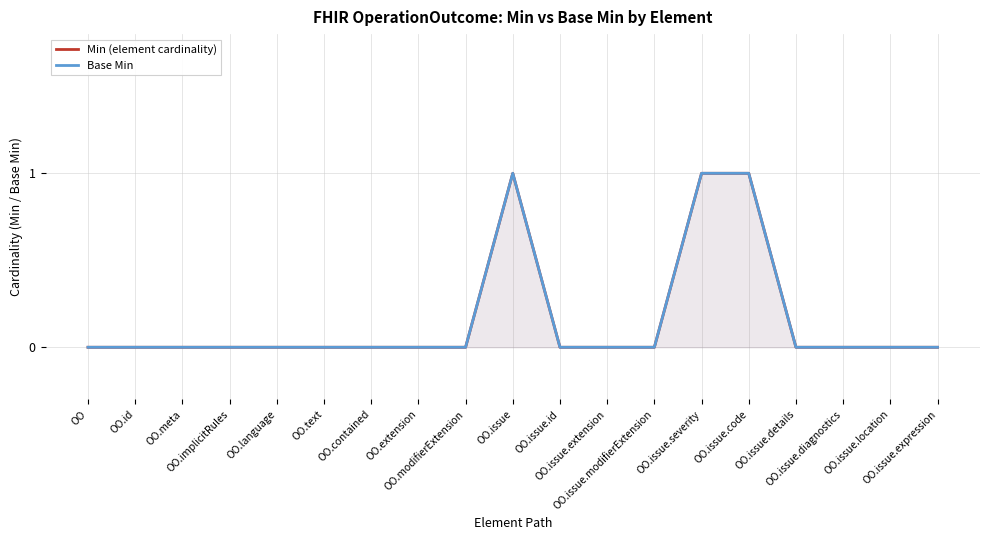

Which series has the largest total across all categories?

Min (element cardinality)